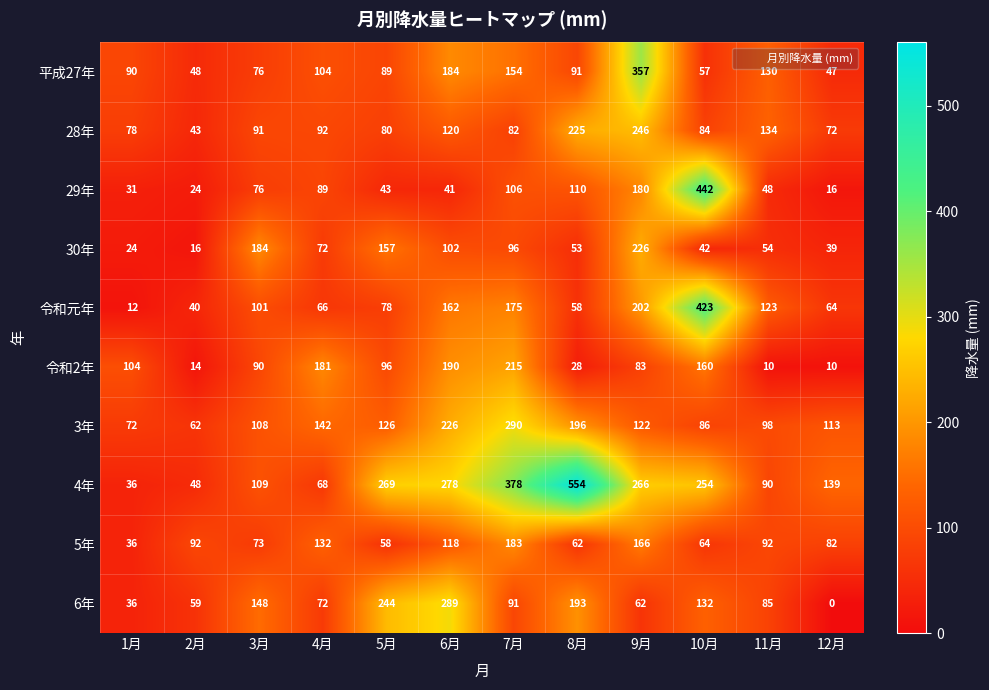

What is the difference between the maximum and minimum values in the 29年 series?

426